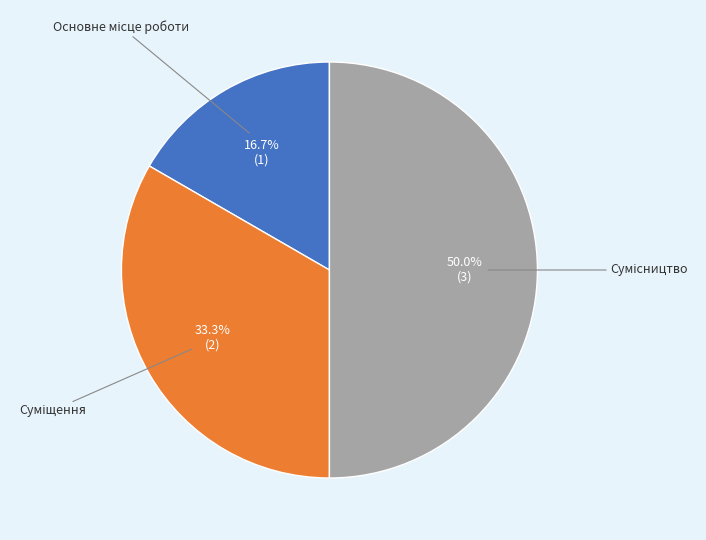

Combined, what portion of the pie is Суміщення and Основне місце роботи?

50.0%